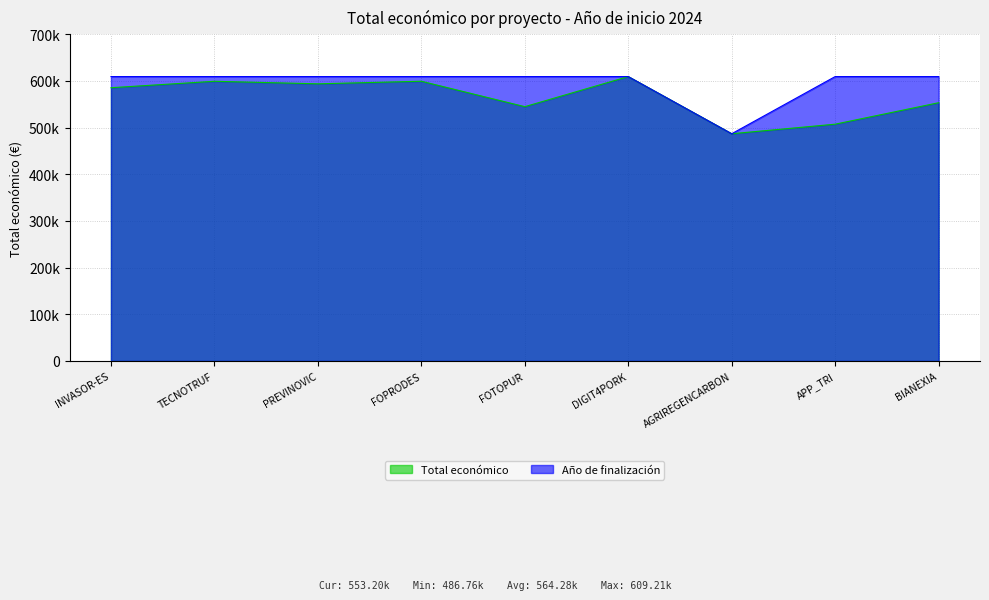

Where is the first local minimum for Año de finalización?

AGRIREGENCARBON